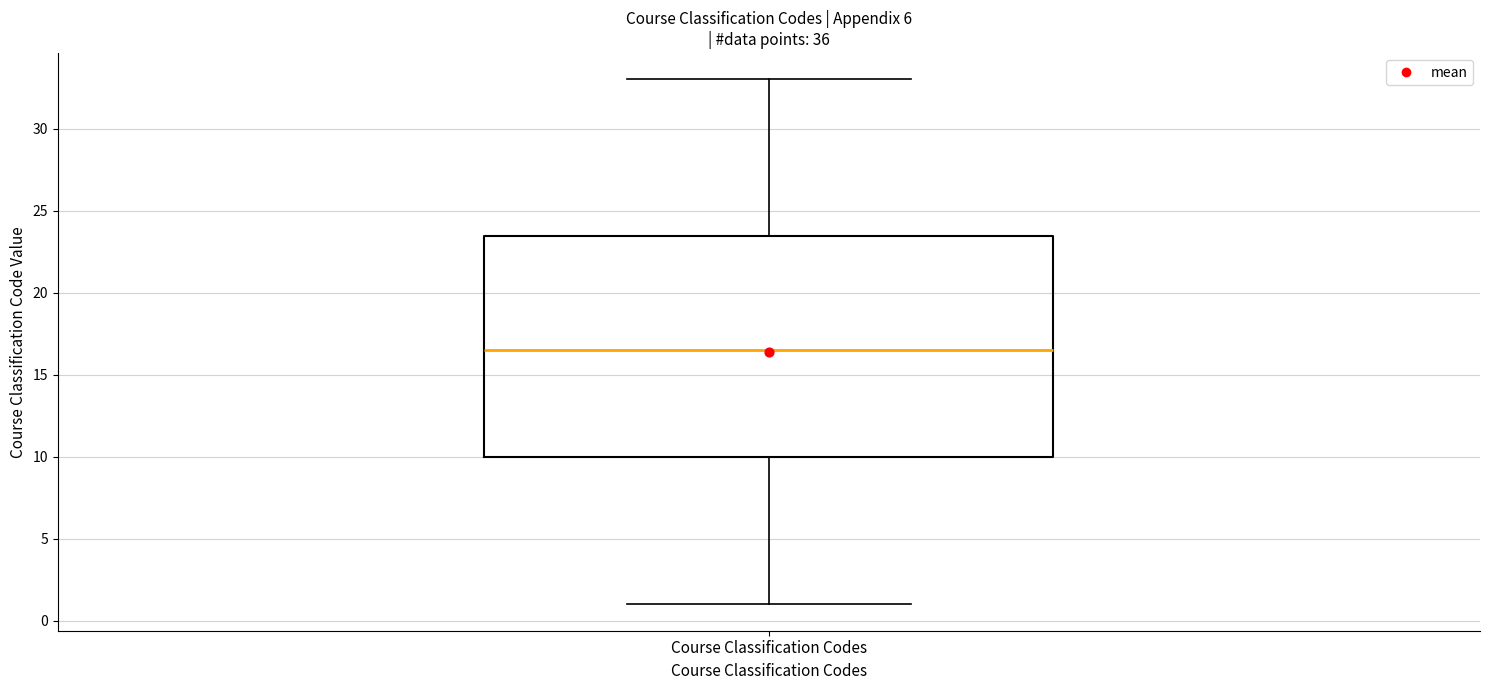

Read this box plot against the y-axis: the position of the median line, the range covered by the box, and the ends of both whiskers. The values are not printed on the chart, so give them approximately, as read against the axis.

median 16.5, box 10.0 to 23.5, whiskers 1.0 to 33.0